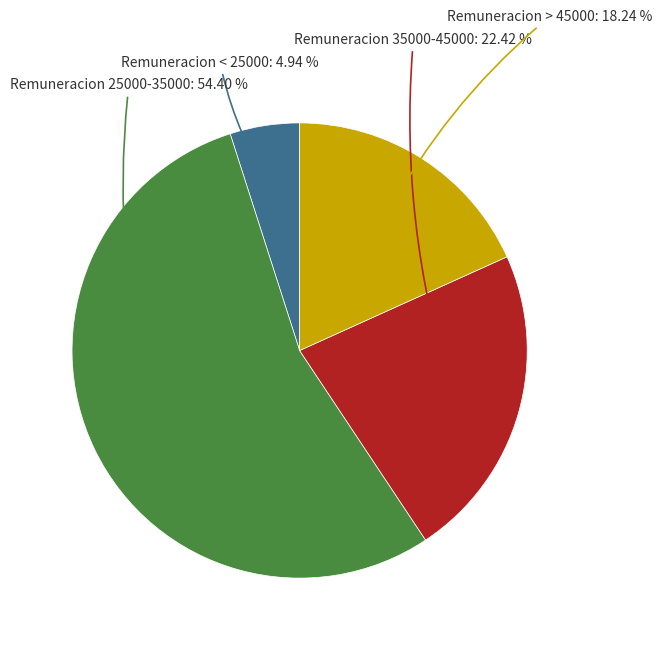

Combined, do Remuneracion 35000-45000 and Remuneracion < 25000 account for over 50%?

No